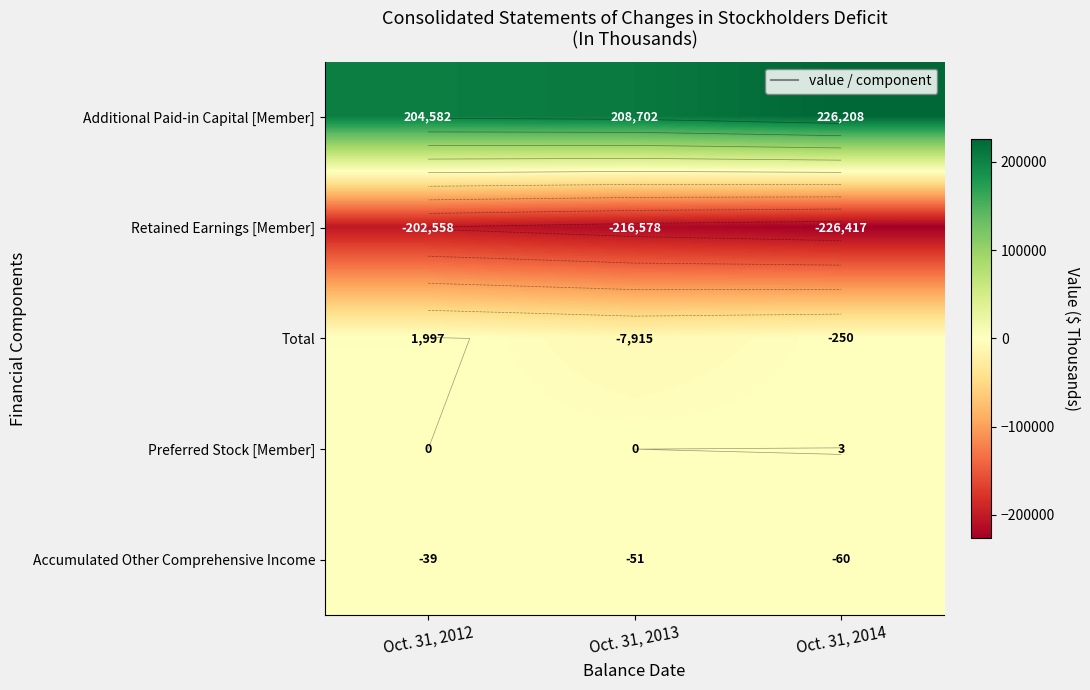

The value of Accumulated Other Comprehensive Income at Oct. 31, 2012 is -39. True or false?

True